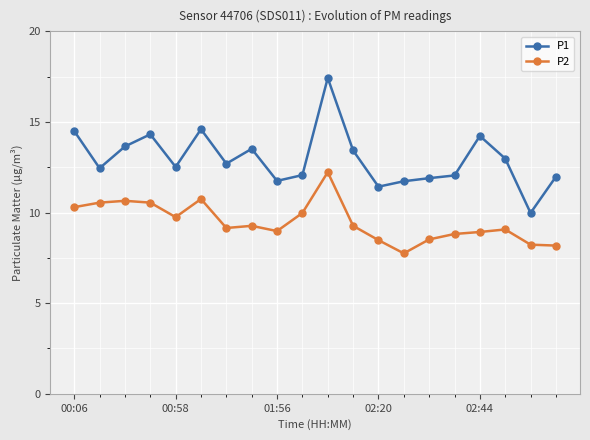

In P2, how many points are higher than both neighbors (excluding endpoints)?

5